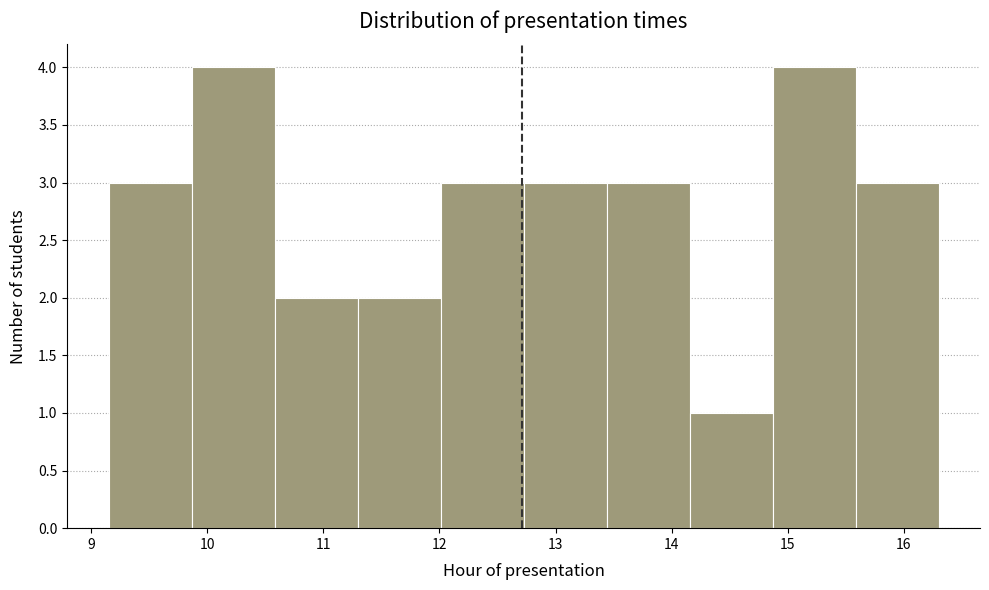

What is the height of the bar covering 9.2 to 9.9 on the x-axis? Neither the bar edges nor the heights are printed on the chart, so give them approximately, as read against the axes.

3